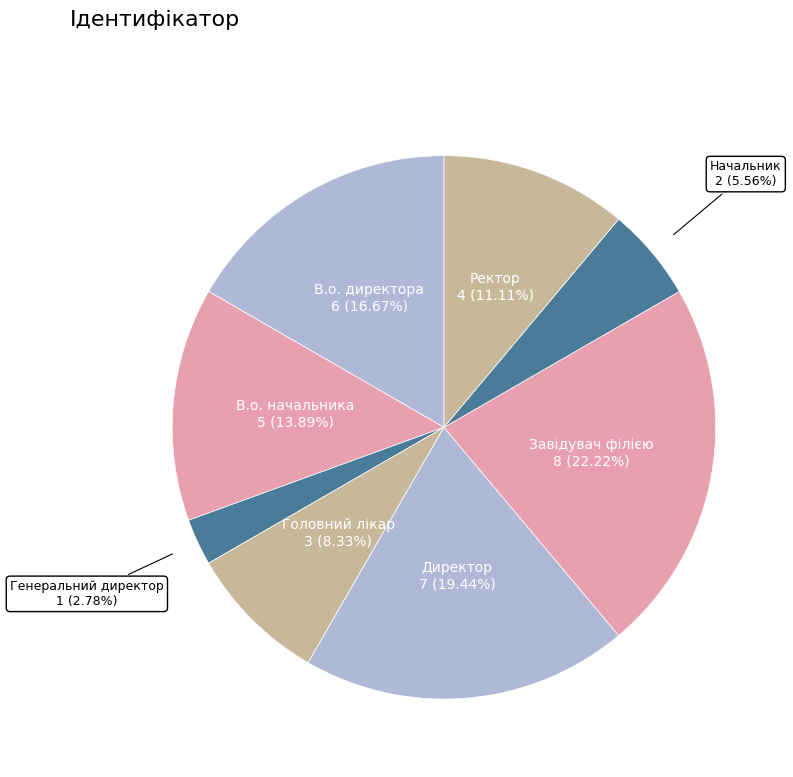

Approximately how many times larger is the value at Головний лікар compared to В.о. директора?

0.5